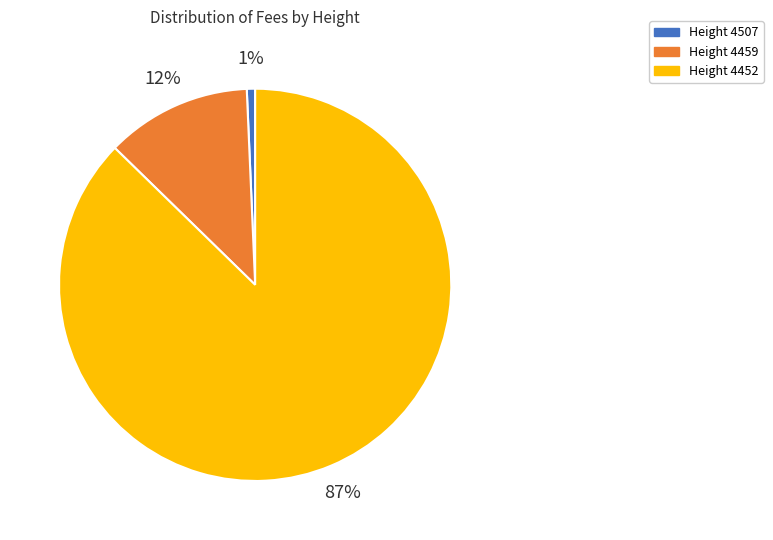

To the nearest percent, what is the average slice percentage?

33%